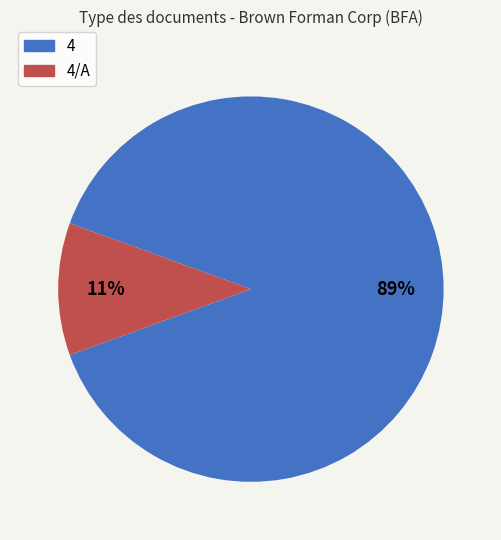

Is there a majority slice in this chart?

Yes